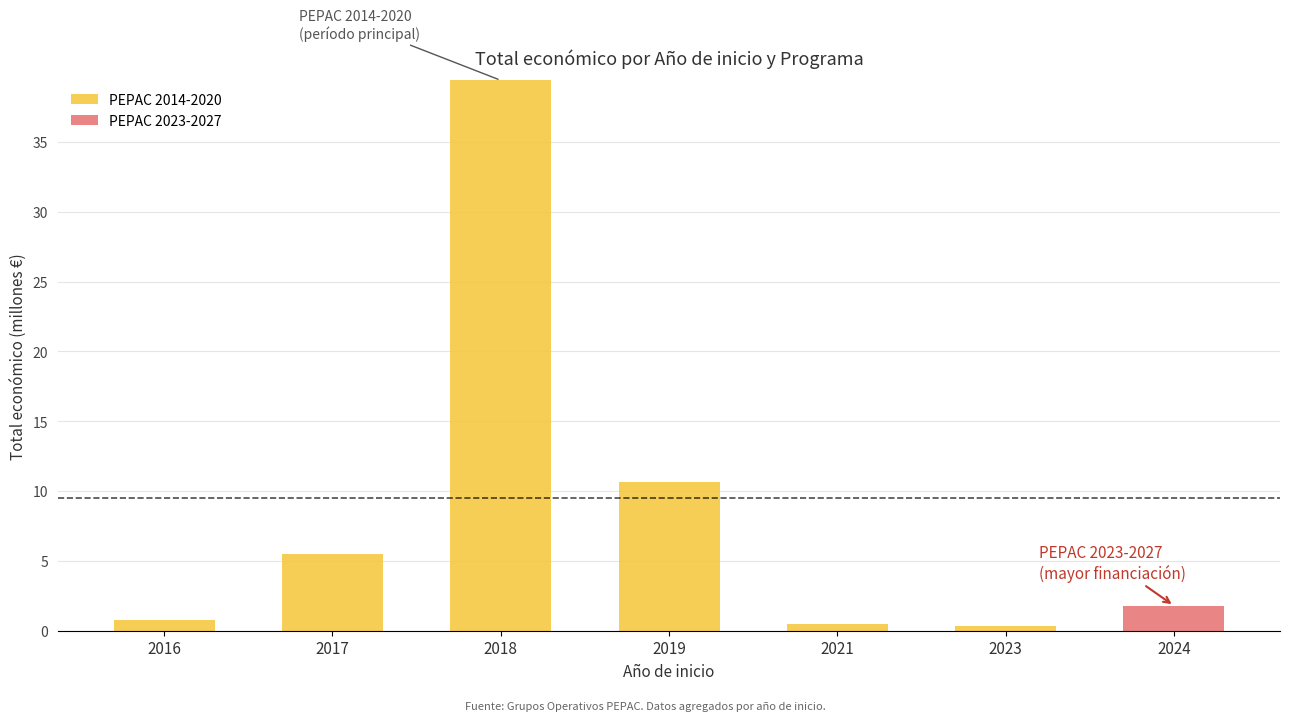

What is the total value across all series at 2016?

0.8